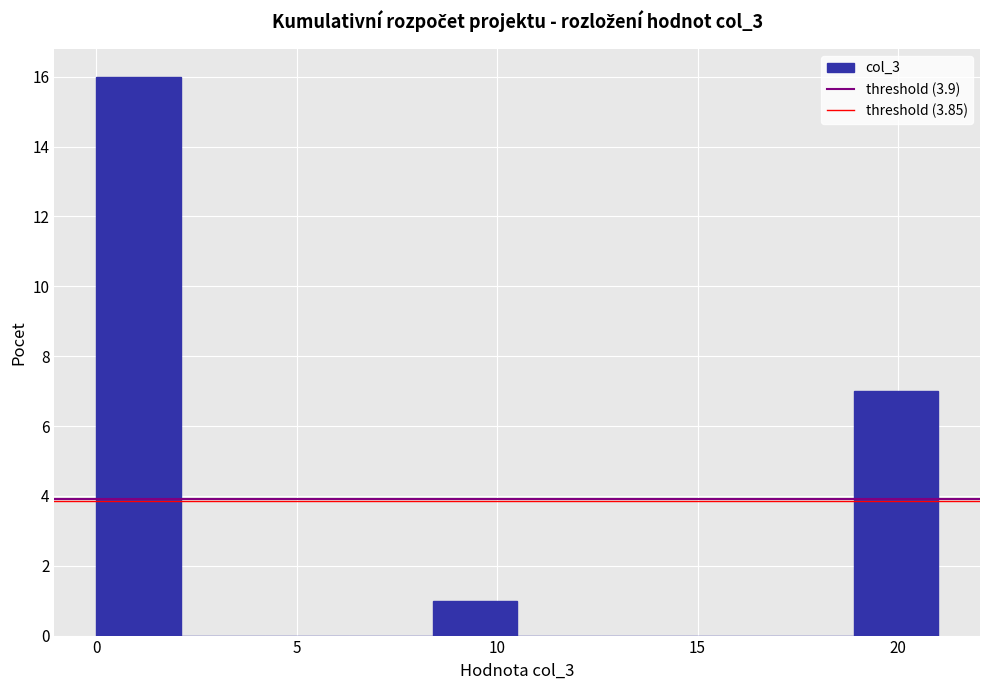

Reading left to right, list every bar in this chart as the range it spans on the x-axis followed by its height. Neither the bar edges nor the heights are printed on the chart, so give them approximately, as read against the axes.

0.0 to 2.1: 16
2.1 to 4.2: 0
4.2 to 6.3: 0
6.3 to 8.4: 0
8.4 to 10.5: 1
10.5 to 12.6: 0
12.6 to 14.7: 0
14.7 to 16.8: 0
16.8 to 18.9: 0
18.9 to 21.0: 7